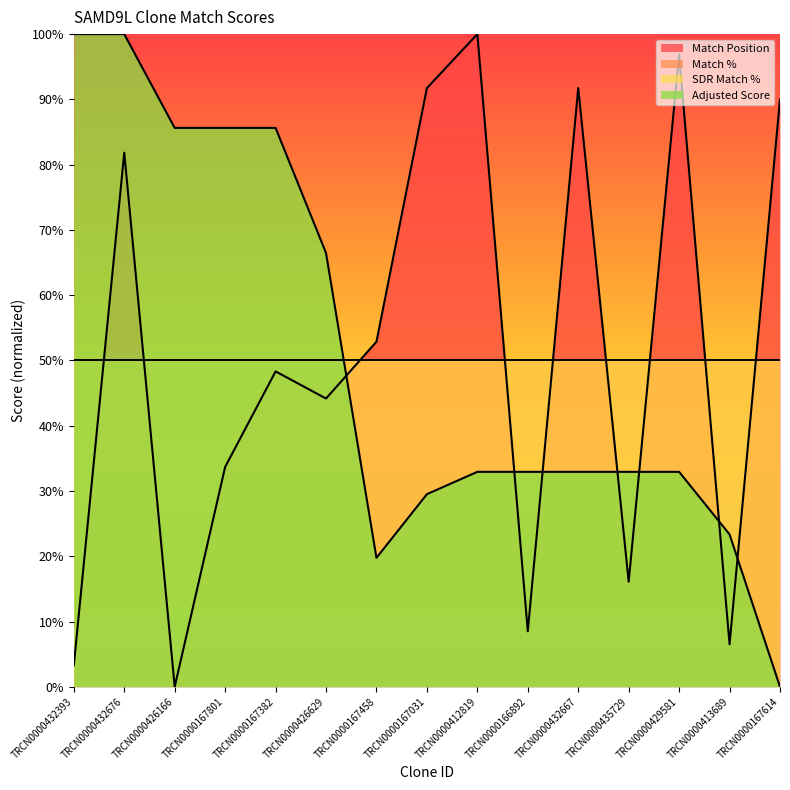

Reading left to right, extract all data points from this chart.

Match Position: 3.3	81.8	0.0	33.7	48.3	44.2	52.9	91.7	100.0	8.5	91.7	16.1	96.9	6.5	90.0
Adjusted Score: 100.0	100.0	85.6	85.6	85.6	66.5	19.8	29.5	32.9	32.9	32.9	32.9	32.9	23.4	0.0